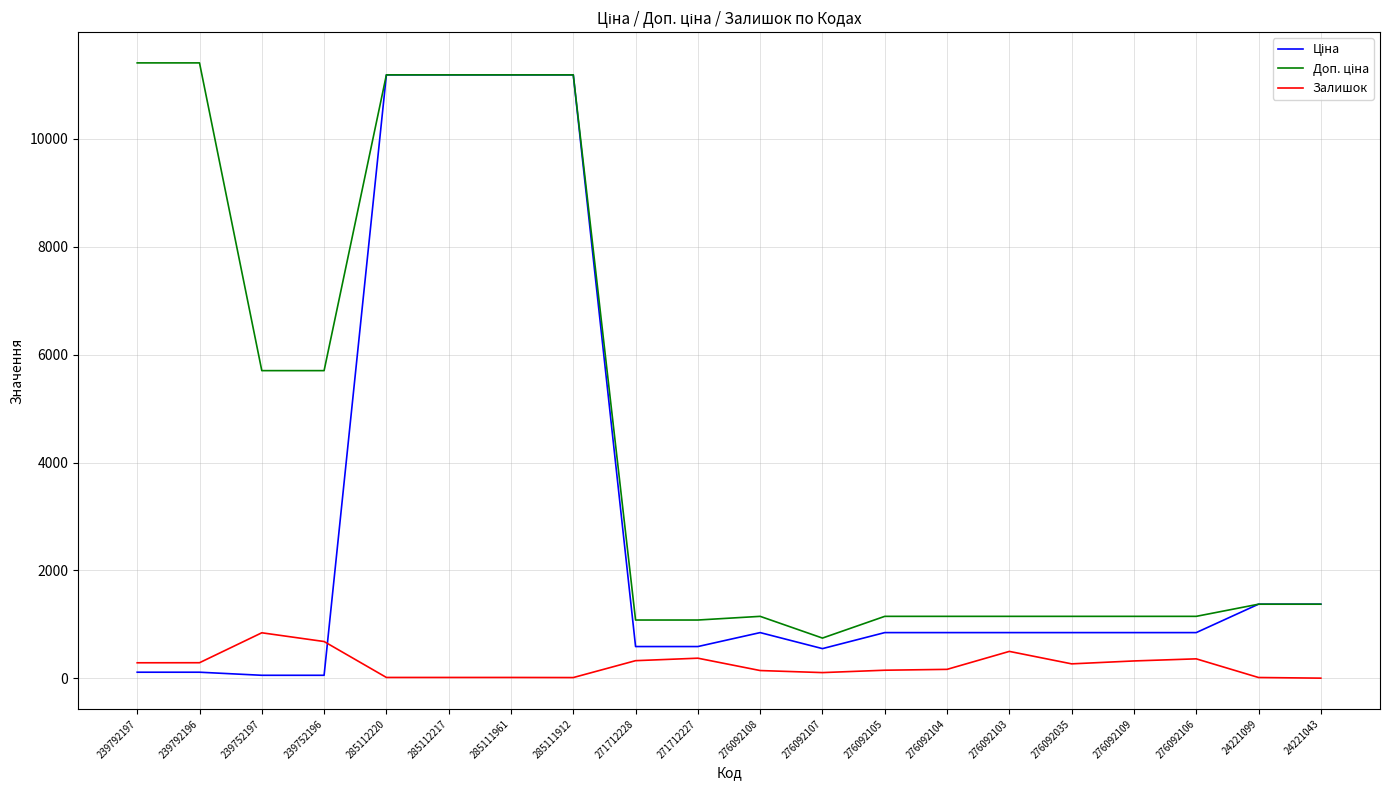

The Залишок series shows 323.0 at 276092109. True or false?

True